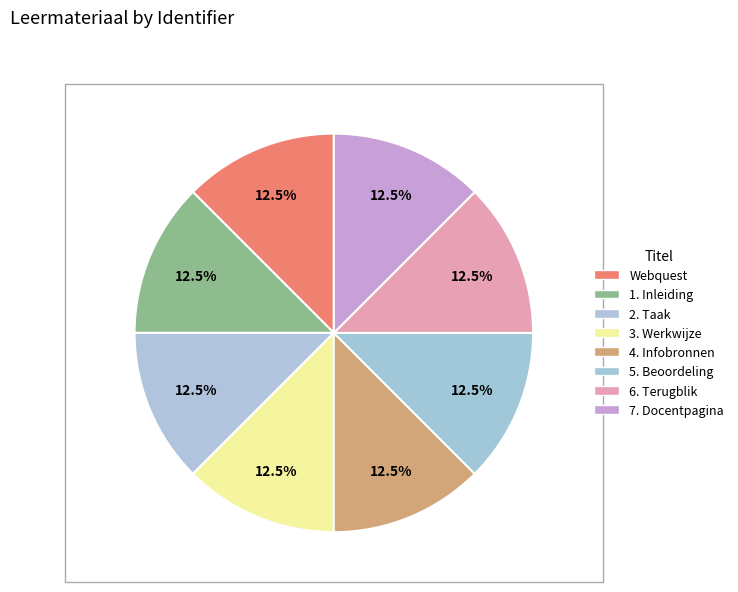

Which slice is the largest?

7. Docentpagina